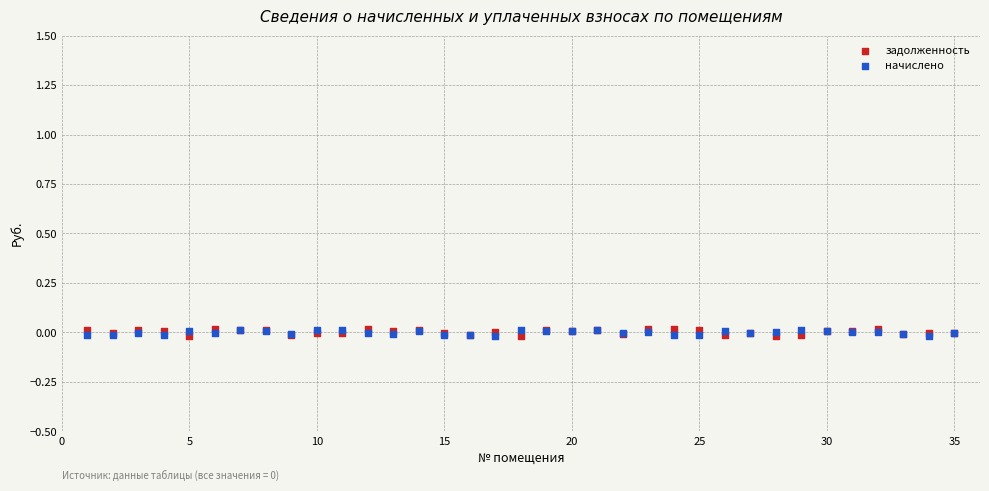

What are all the series names shown in the legend?

задолженность, начислено